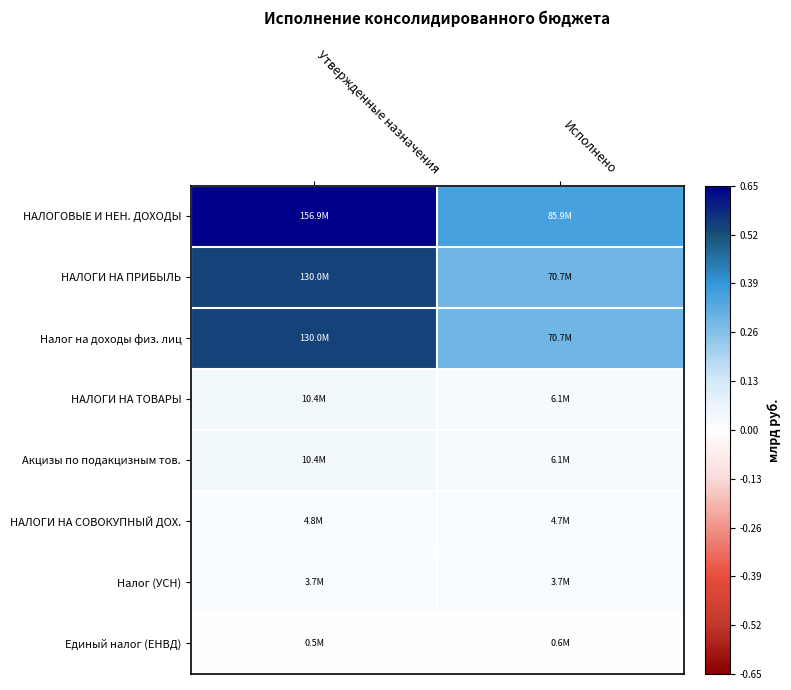

At Утвержденные назначения, list the series in order from largest to smallest.

НАЛОГОВЫЕ И НЕН. ДОХОДЫ, НАЛОГИ НА ПРИБЫЛЬ, Налог на доходы физ. лиц, НАЛОГИ НА ТОВАРЫ, Акцизы по подакцизным тов., НАЛОГИ НА СОВОКУПНЫЙ ДОХ., Налог (УСН), Единый налог (ЕНВД)